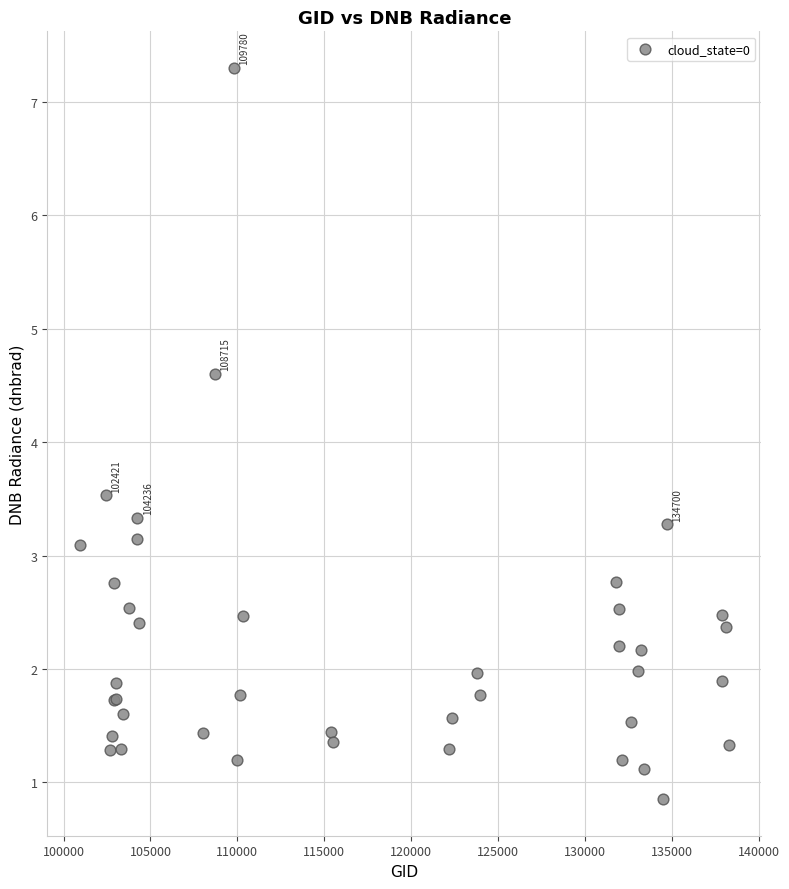

What Y value in the scatter plot is closest to 4?

3.5